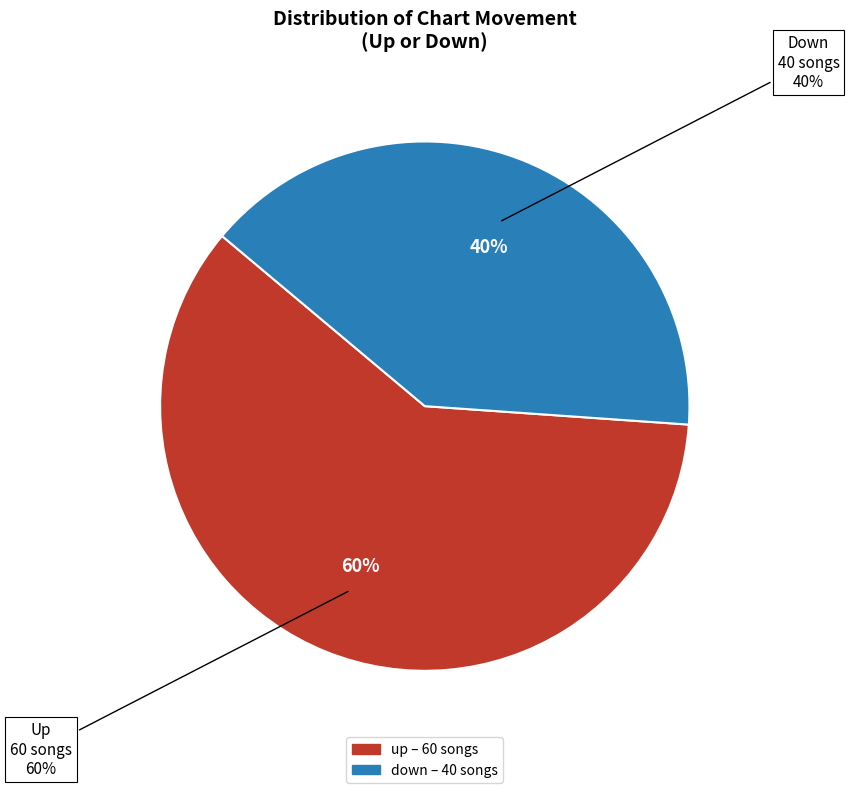

To the nearest percent, what is the combined percentage of down and up?

100%